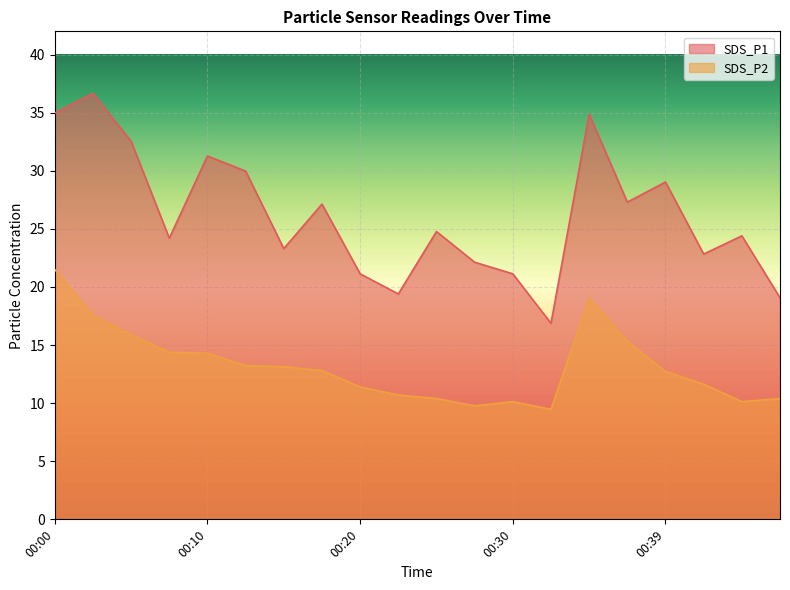

At which category does the chart reach its minimum across all series?

00:32